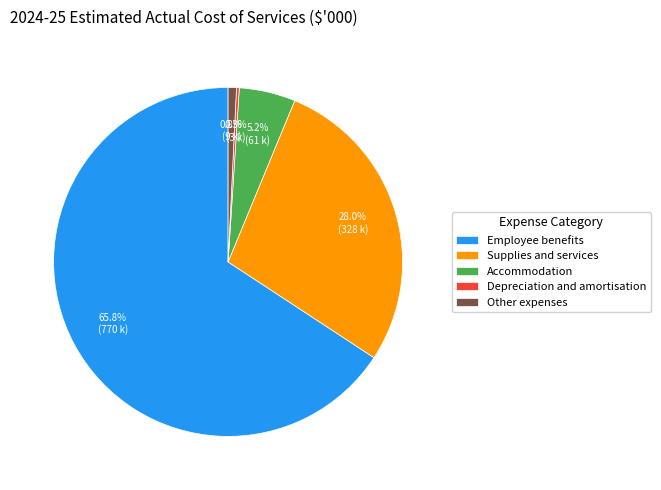

What percentage is the Employee benefits slice, to the nearest percent?

66%